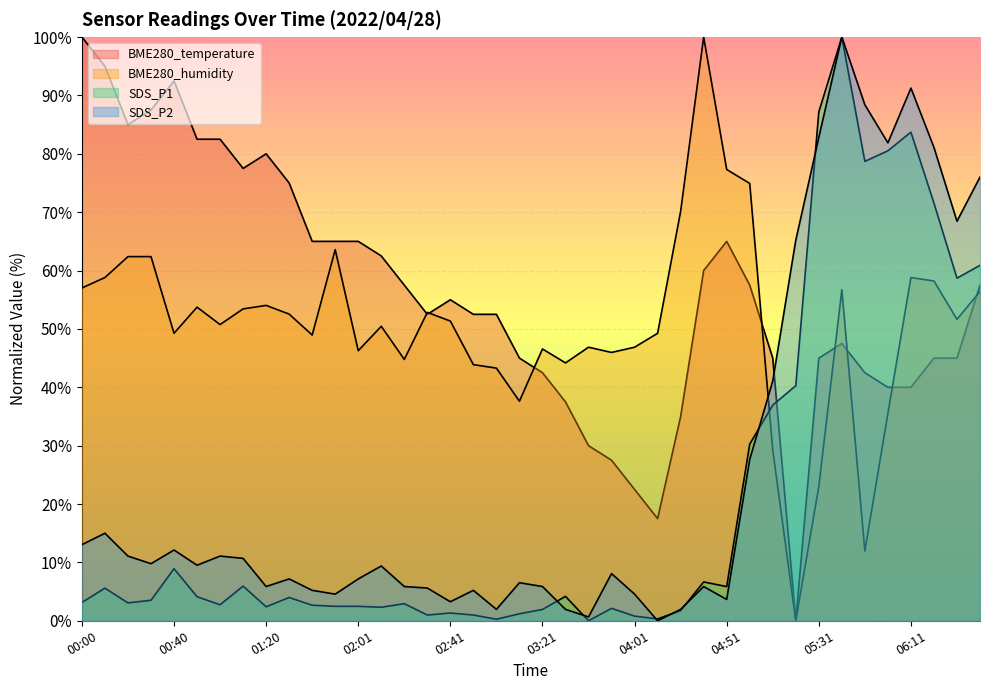

What is the sum of all SDS_P1 values?

813.4